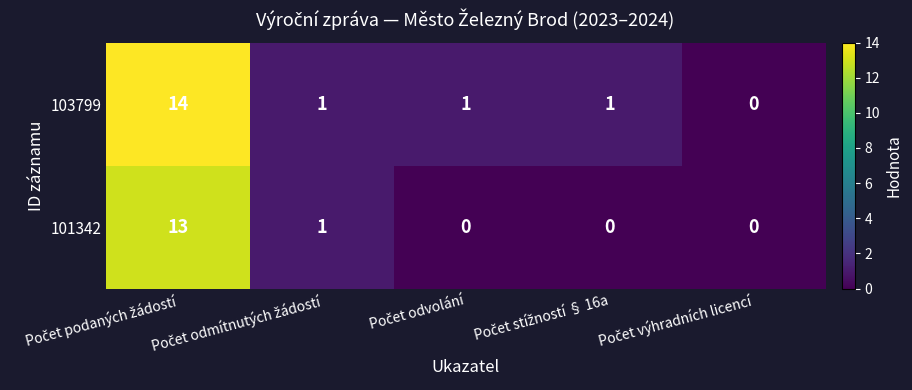

What is the highest value of the 103799 series?

14